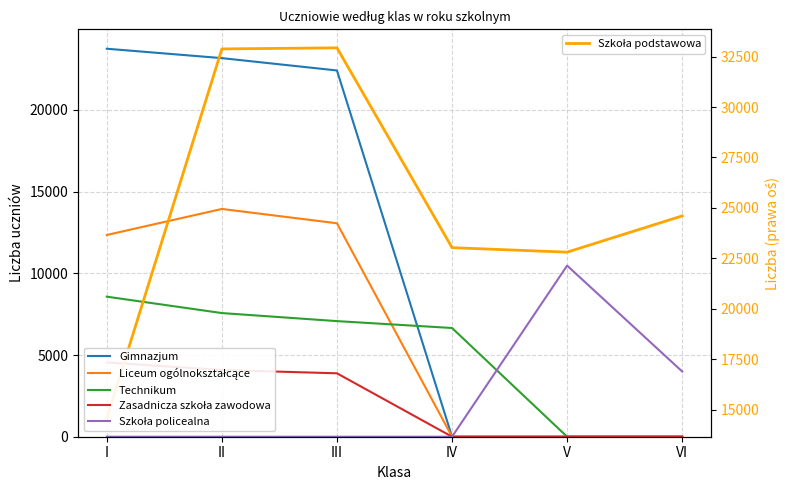

Between III and VI, which series saw the biggest shift?

Gimnazjum